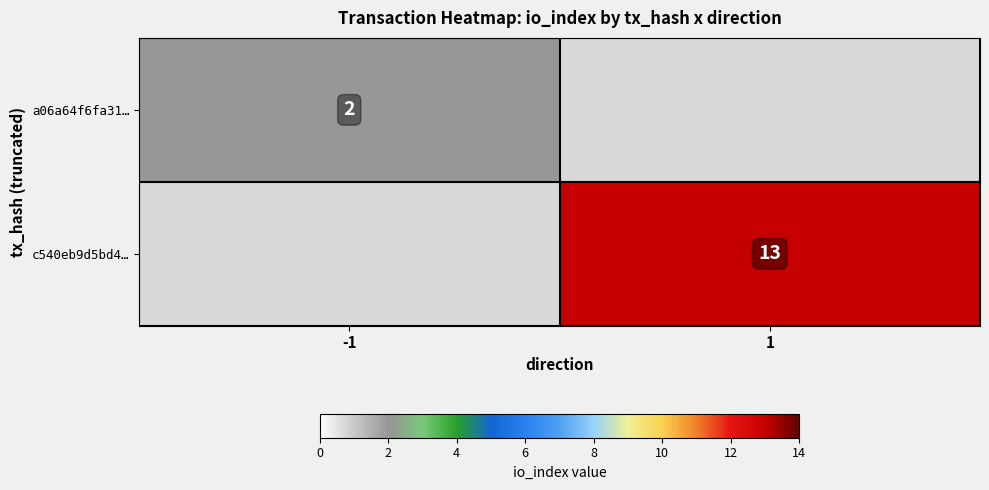

True or false: c540eb9d5bd4… has a value of 13 at 1.

True